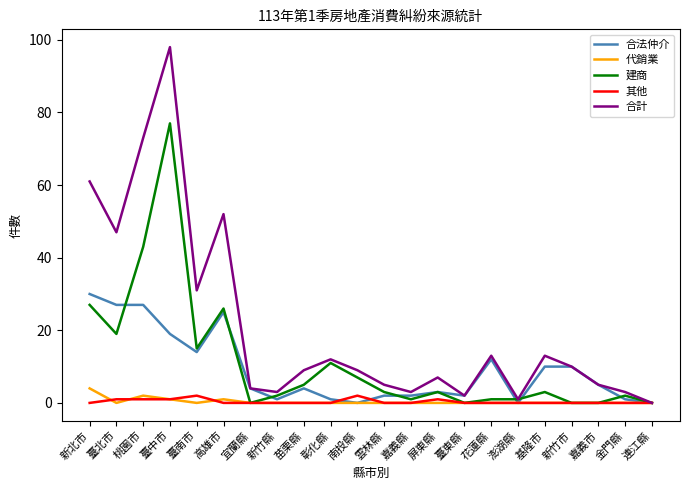

True or false: 建商 has a value of 5 at 苗栗縣.

True